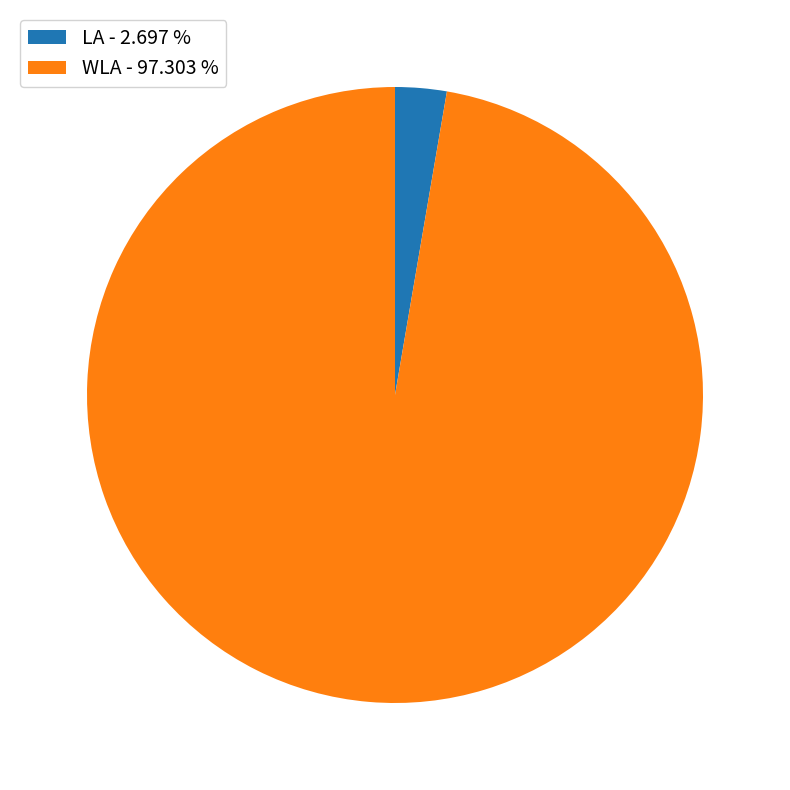

Which slice is the smallest?

LA - 2.697 %